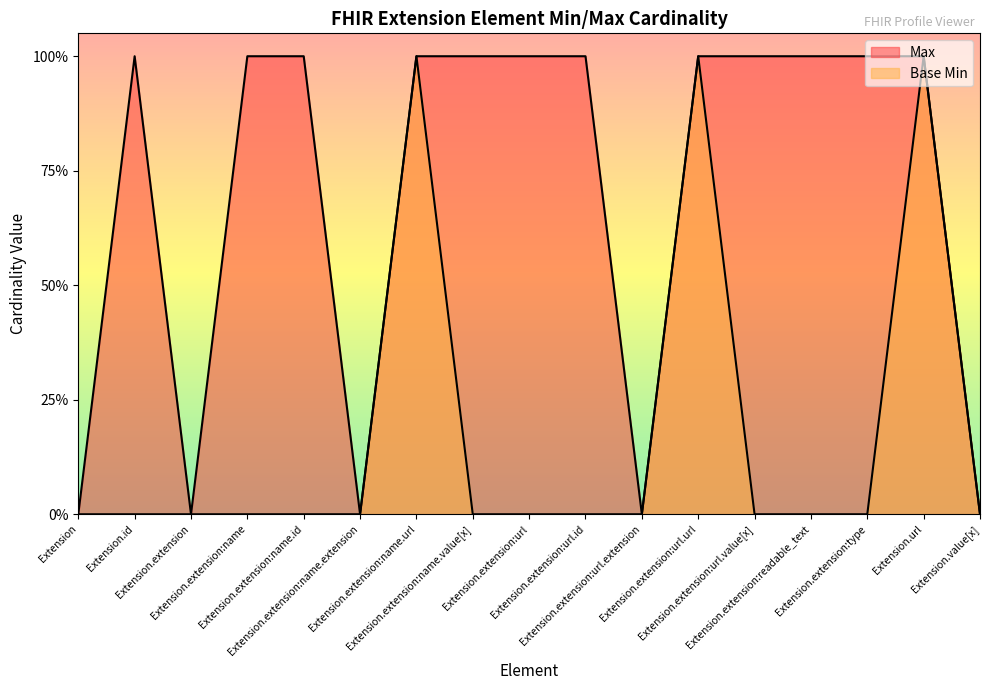

Between Extension.extension:name.id and Extension.extension:url.value[x], which series saw the biggest shift?

Max